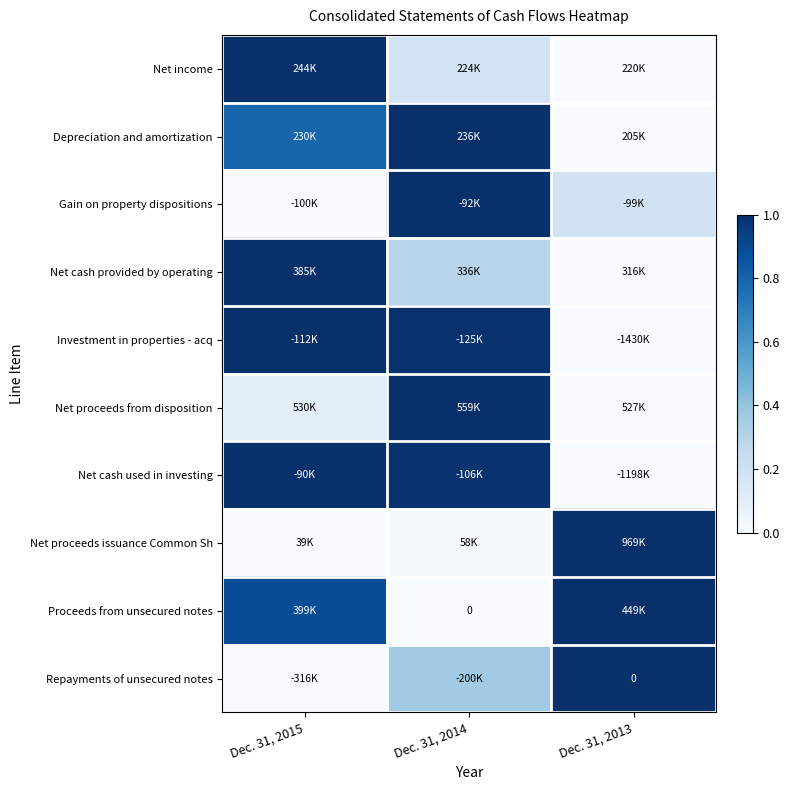

At how many categories does at least one series exceed 0?

3